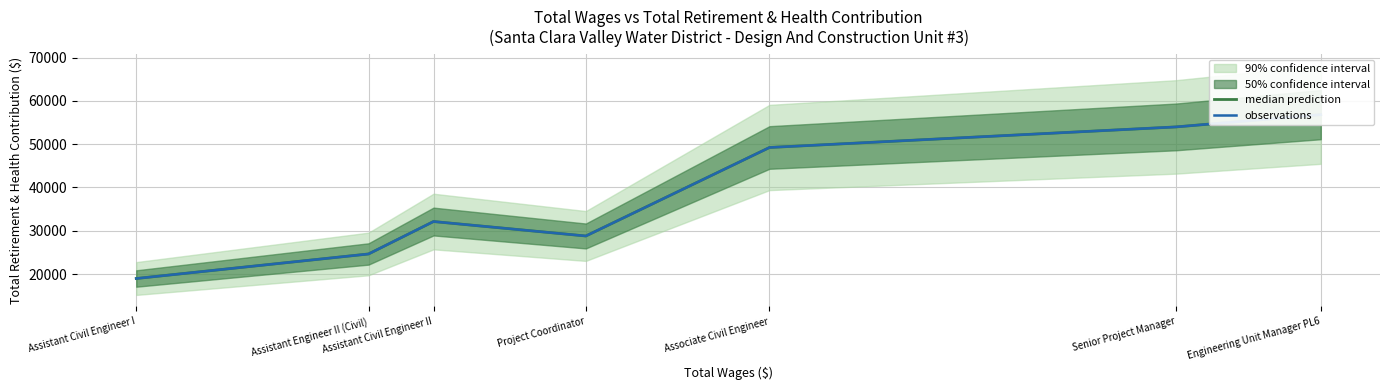

At which category does median prediction reach its first local peak?

Assistant Civil Engineer II